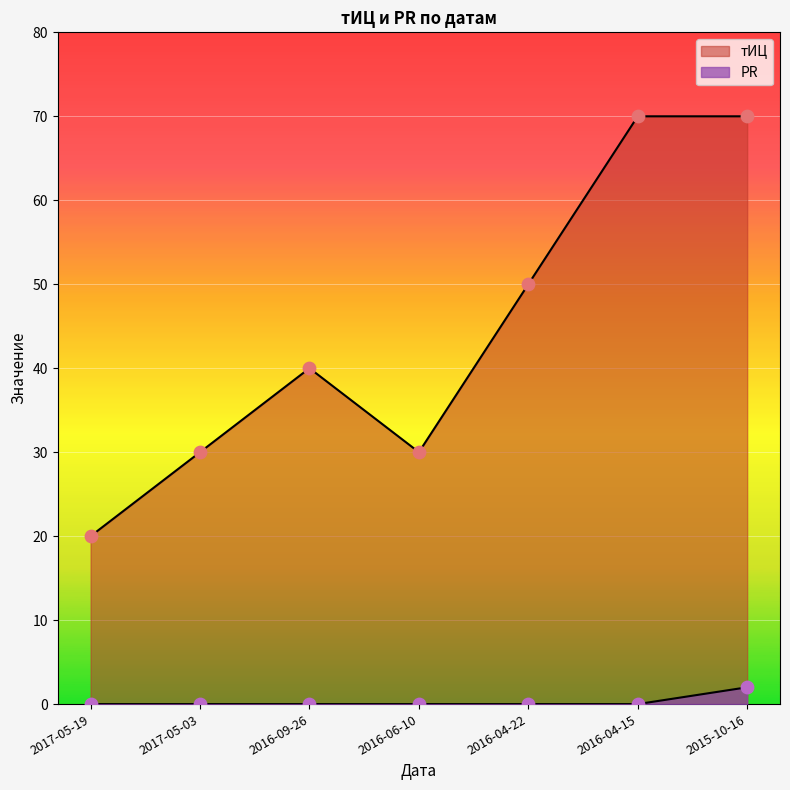

Which series reaches the maximum Y coordinate?

тИЦ